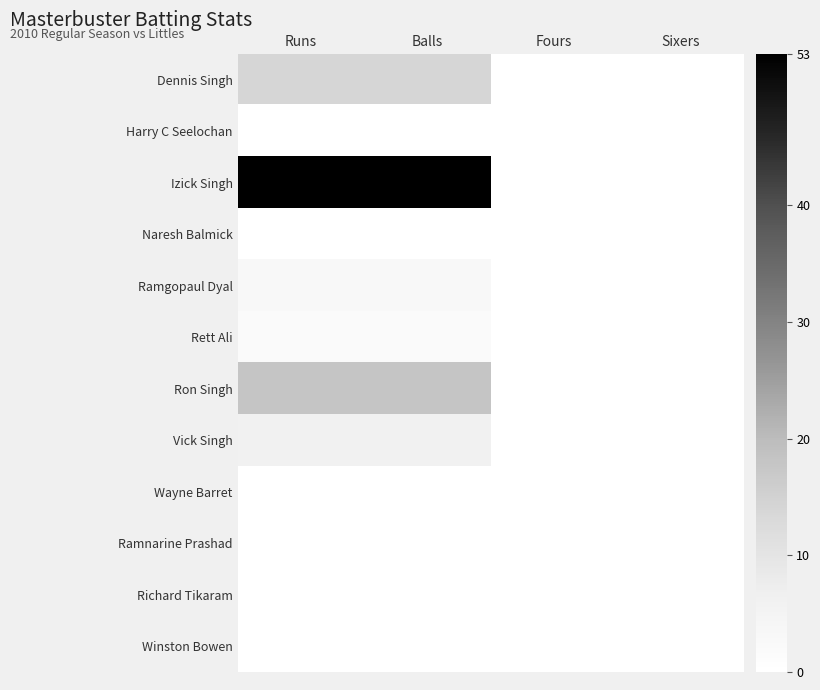

At how many categories does at least one series exceed 26?

2